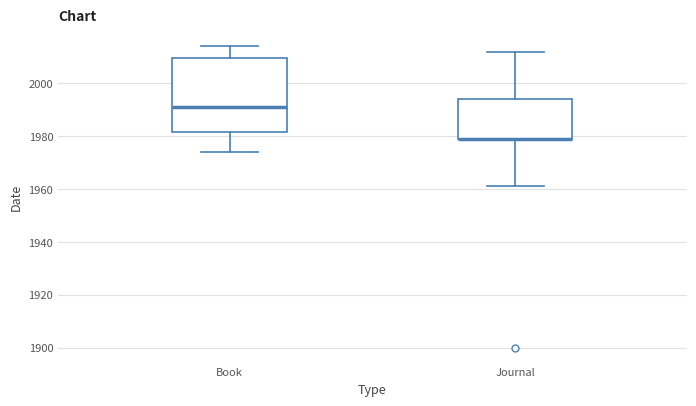

Reading left to right, transcribe this box plot: for each box, give where its median line is, the range the box spans, and where its two whiskers end, as read against the y-axis. The values are not printed on the chart, so give them approximately, as read against the axis.

Book: median 1992, box 1982 to 2010, whiskers 1974 to 2014
Journal: median 1980 (drawn on the box's lower edge), box 1980 to 1994, whiskers 1962 to 2012